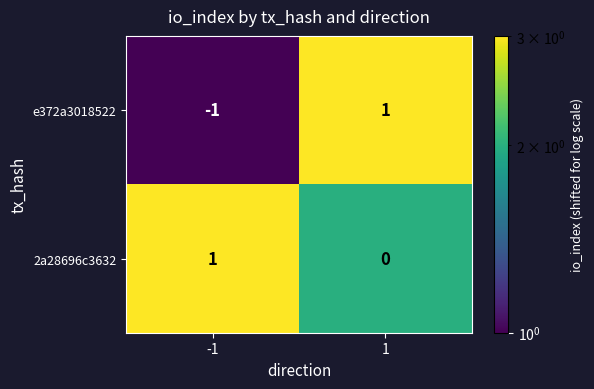

Reading right to left, extract all data points from this chart.

e372a3018522: 1	-1
2a28696c3632: 0	1